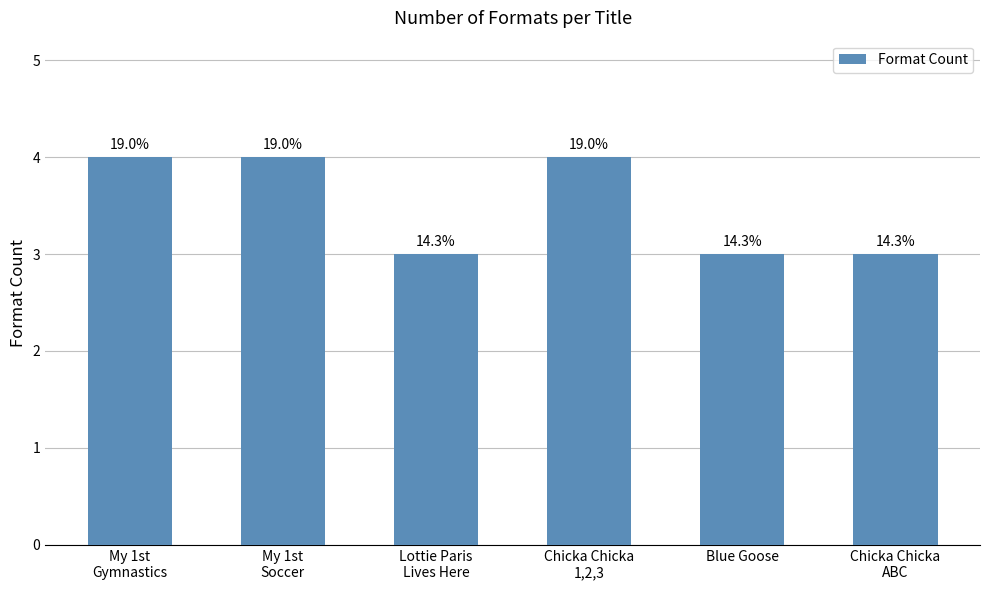

True or false: the data shows 4 at Chicka Chicka
1,2,3.

True